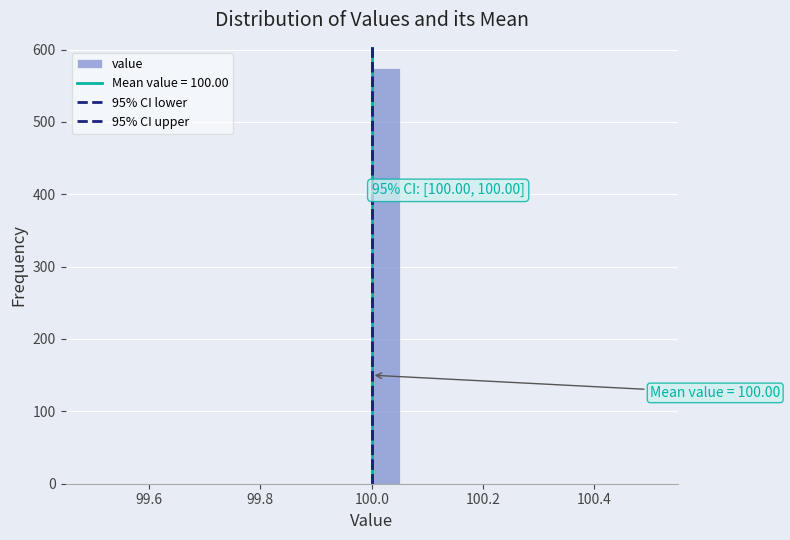

Read against the x-axis, roughly where is the centre of the tallest bar?

100.02